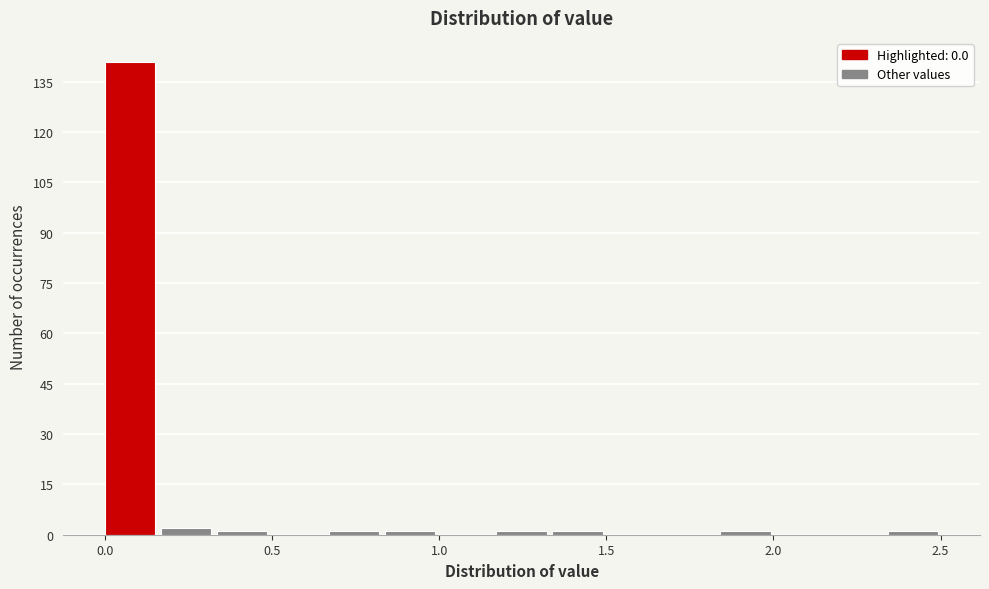

Read against the x-axis, roughly where is the centre of the tallest bar?

0.10